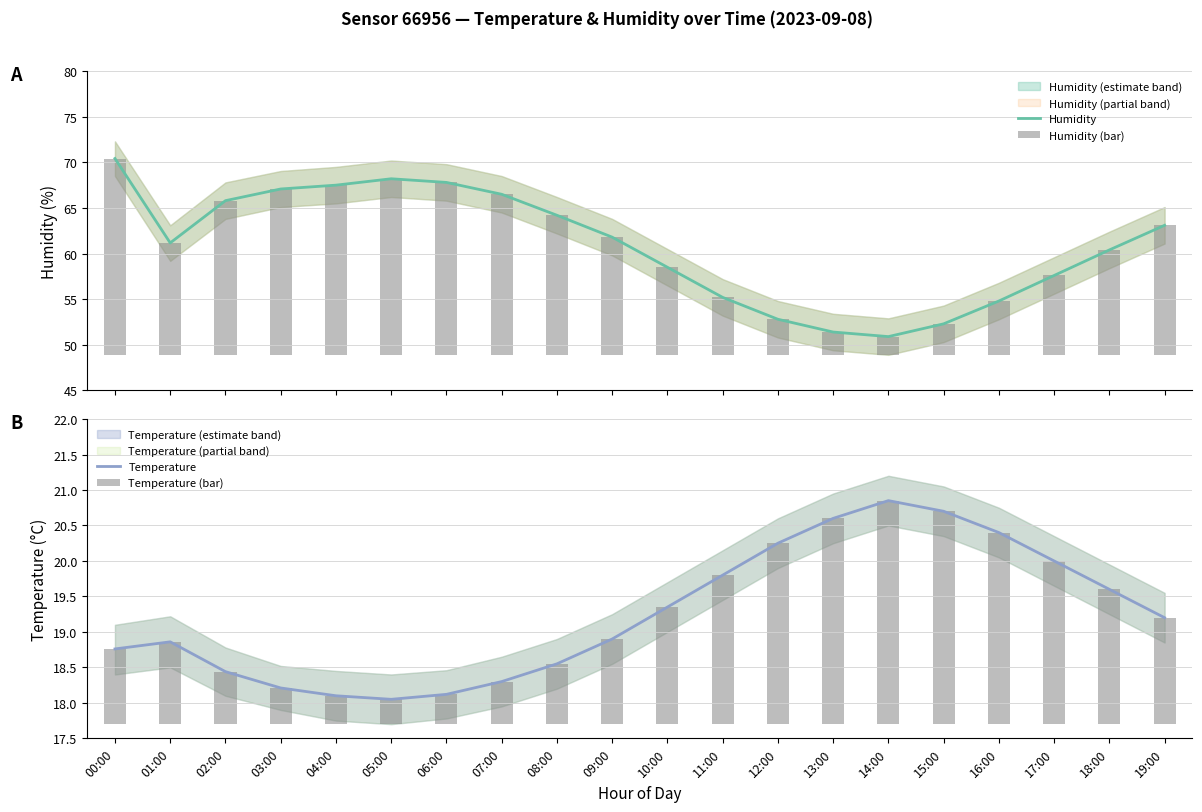

How many groups of bars are there?

20